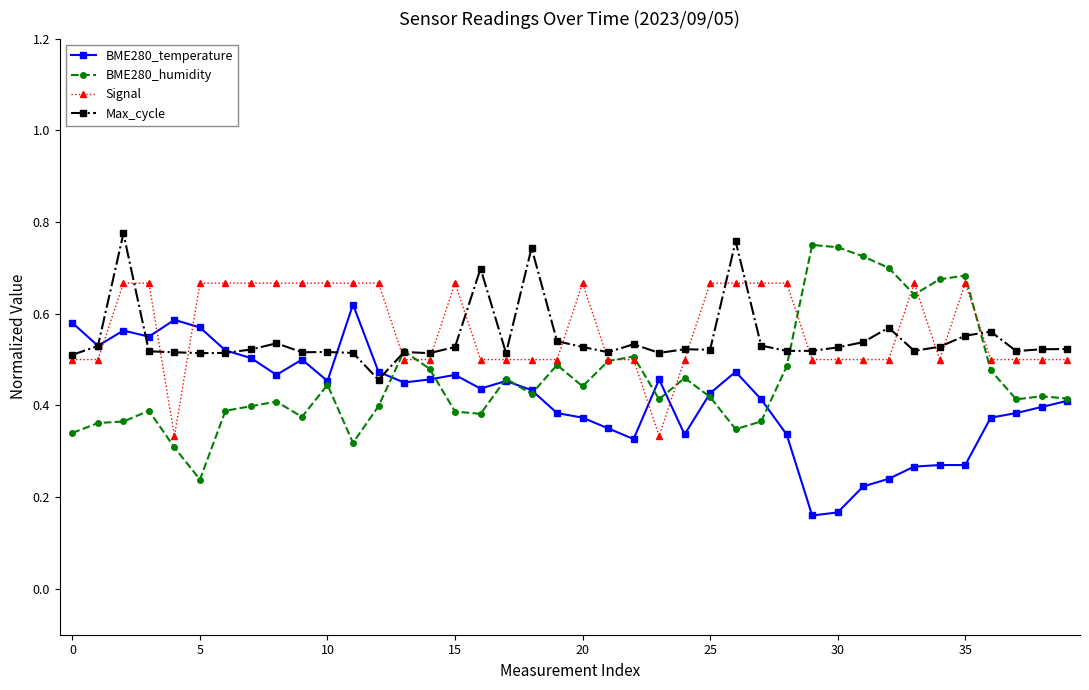

True or false: BME280_humidity has more than 1 interior local peaks.

True